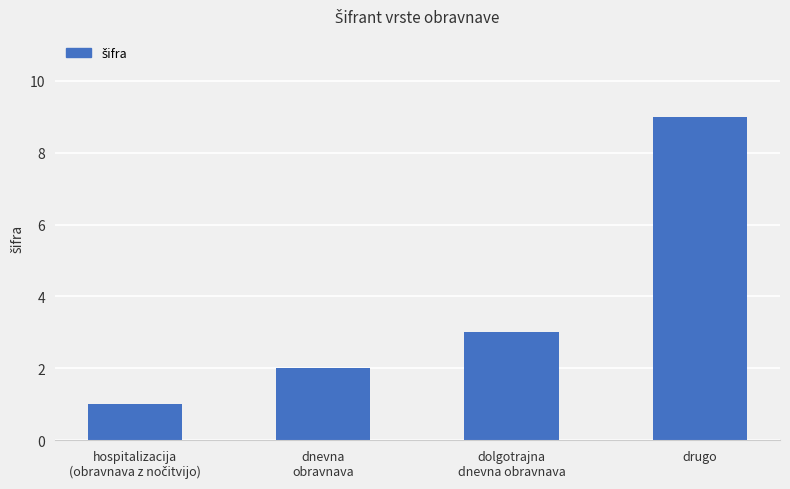

Which category has the highest value across all series?

drugo